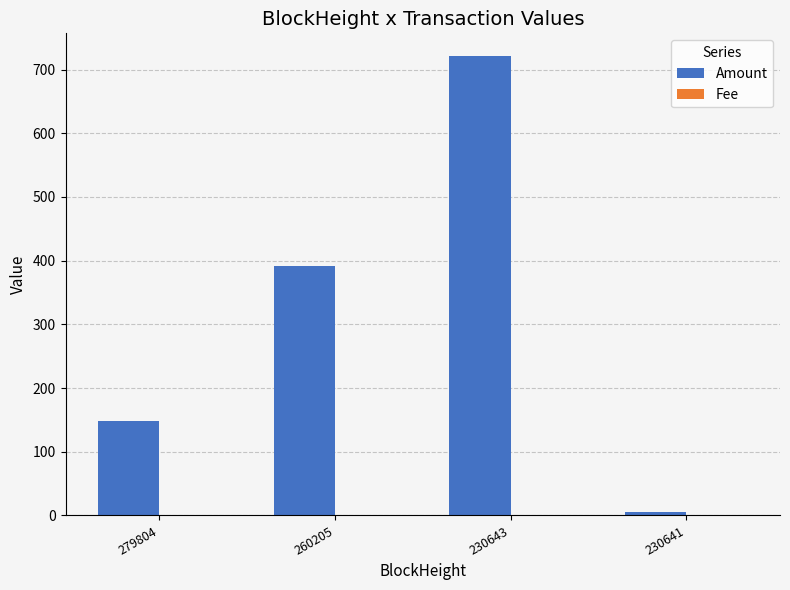

What is the highest value of the Amount series?

720.9